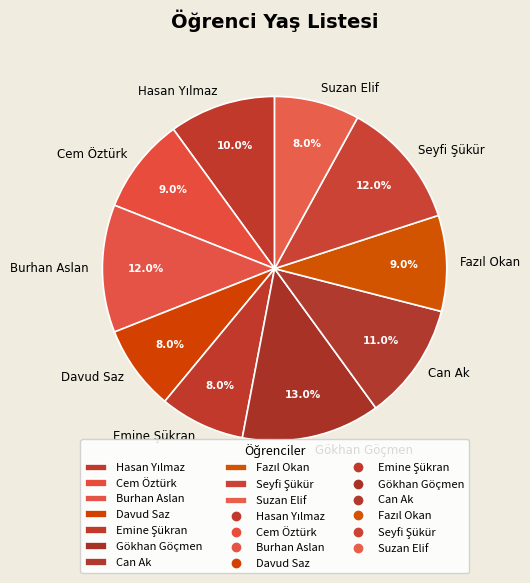

Does any single category account for the majority?

No